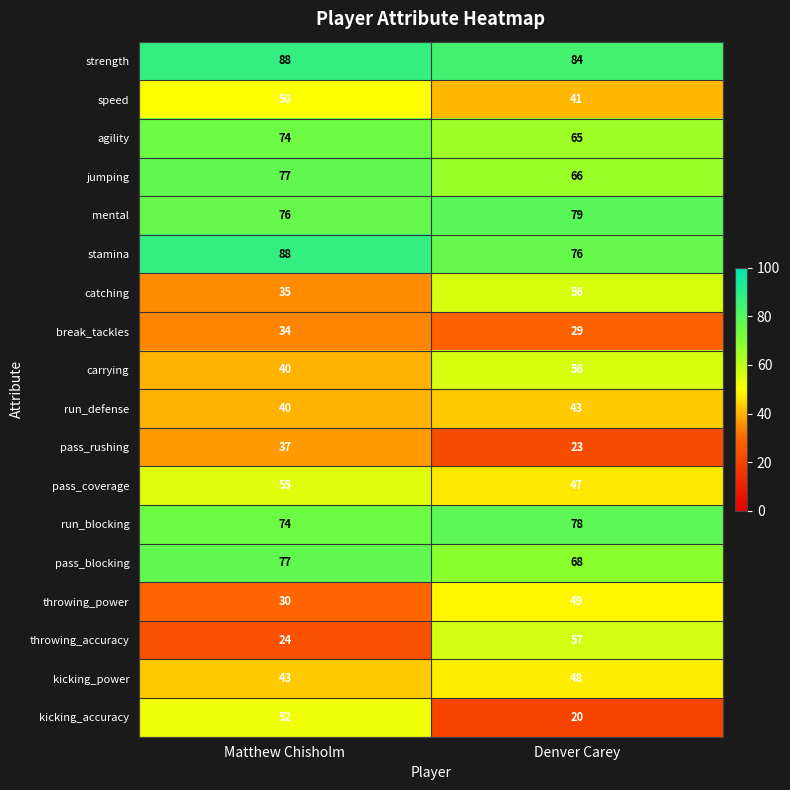

Which series has the largest range (max minus min)?

throwing_accuracy